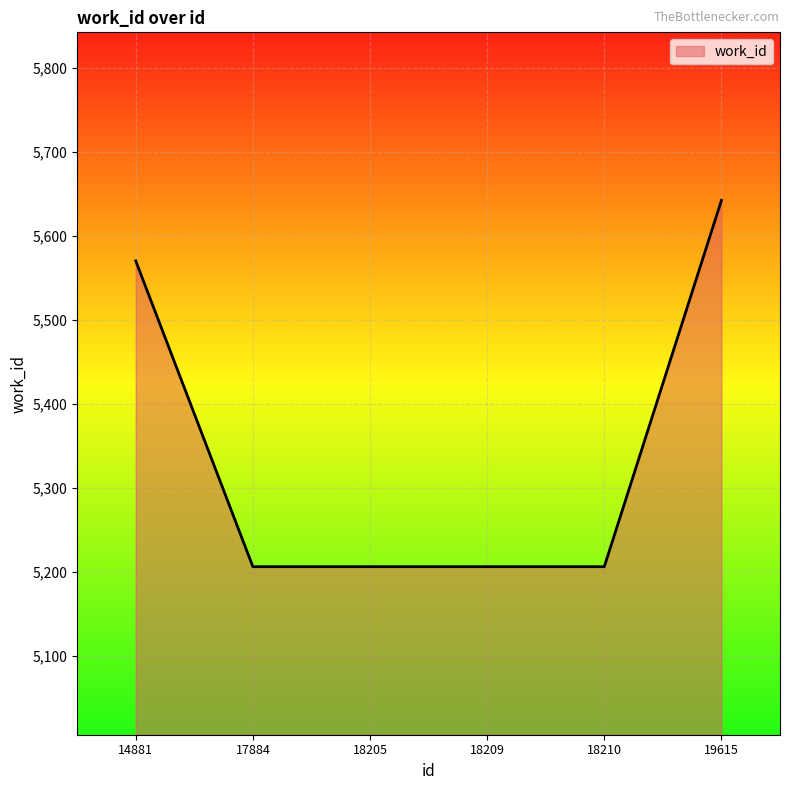

Reading right to left, what are all the values shown in this chart?

19615=5642	18210=5206	18209=5206	18205=5206	17884=5206	14881=5570